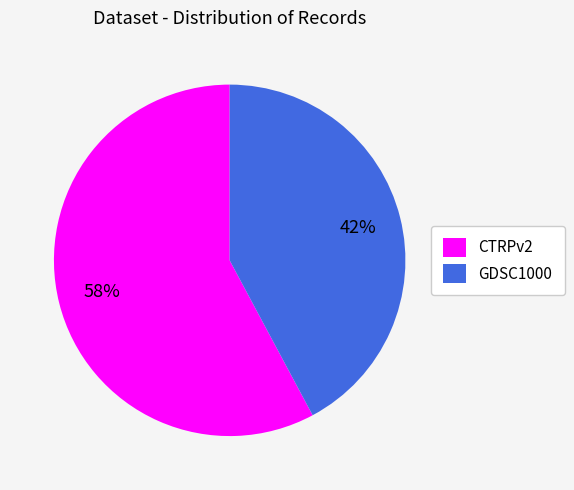

Is CTRPv2 the majority of the pie?

Yes